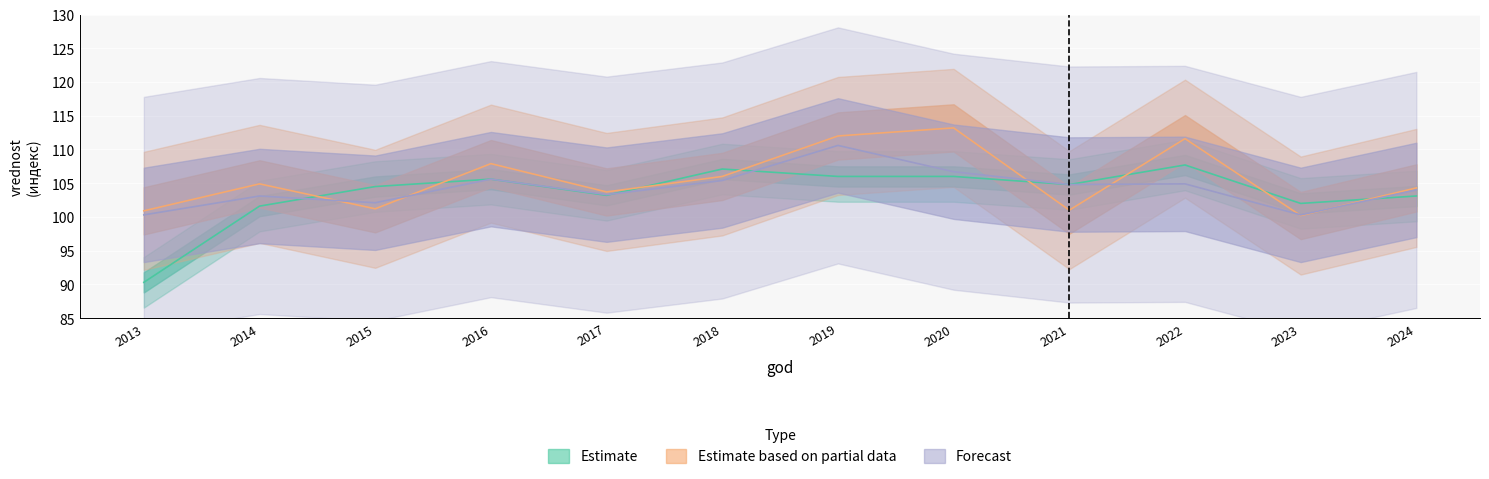

What is the approximate value of Estimate based on partial data at 2019?

112.0